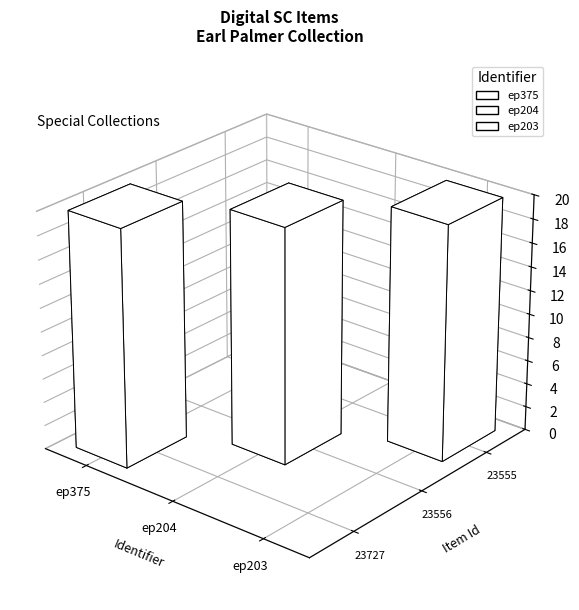

Rank the categories by value from highest to lowest.

ep375, ep204, ep203